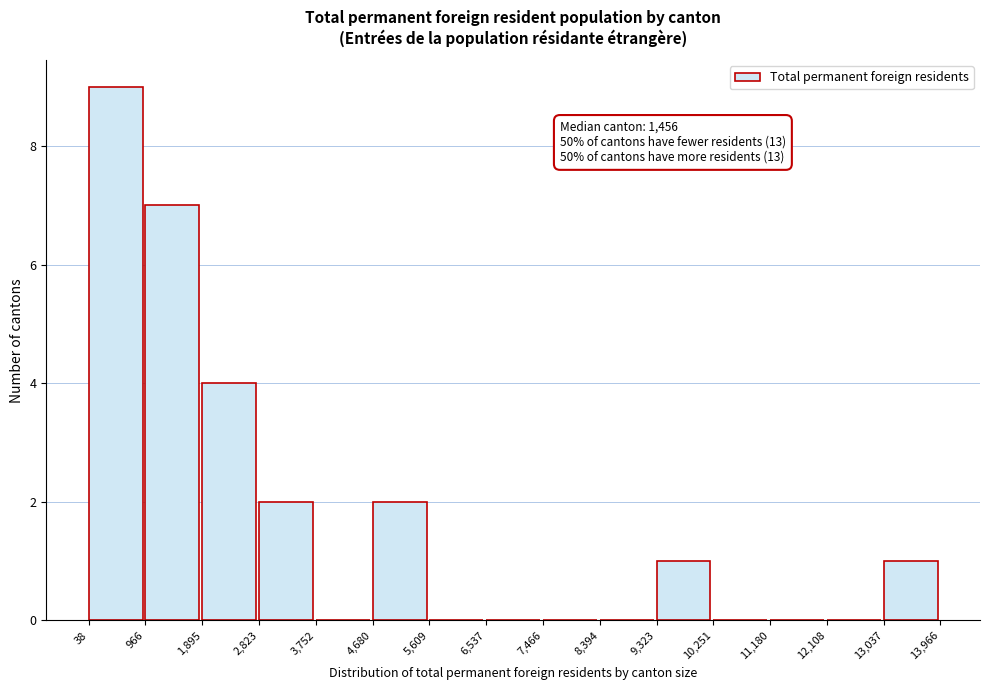

Over which range of the x-axis is the bar tallest?

38 to 966